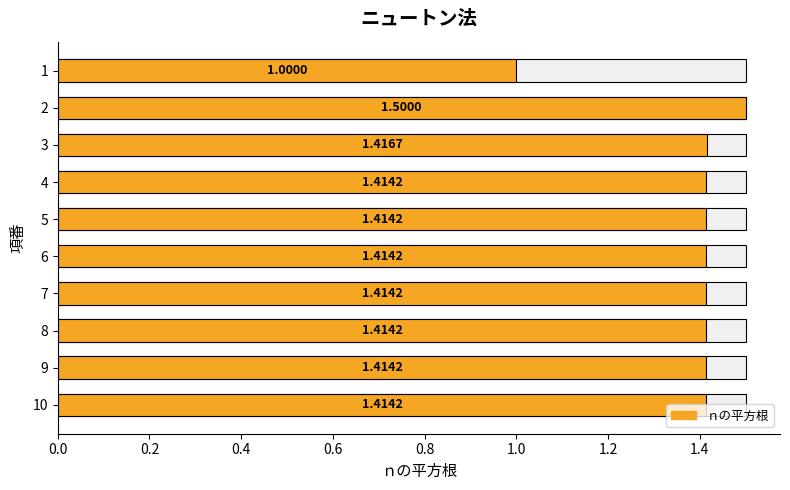

How many data points are above 1?

9